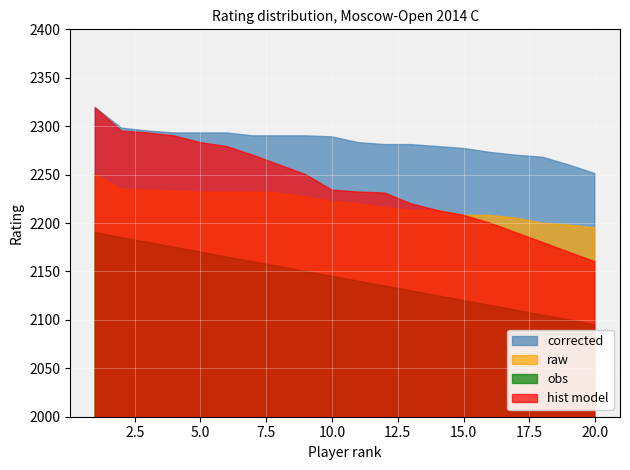

Which series has the largest range (max minus min)?

hist model